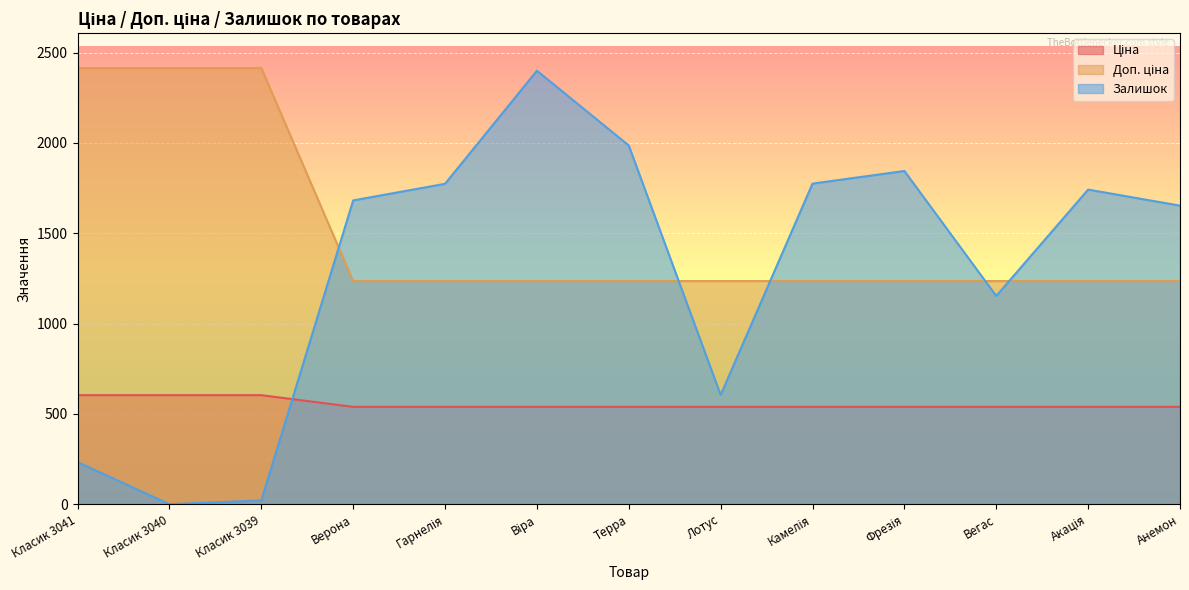

What is the sum of all Залишок values?

16869.0